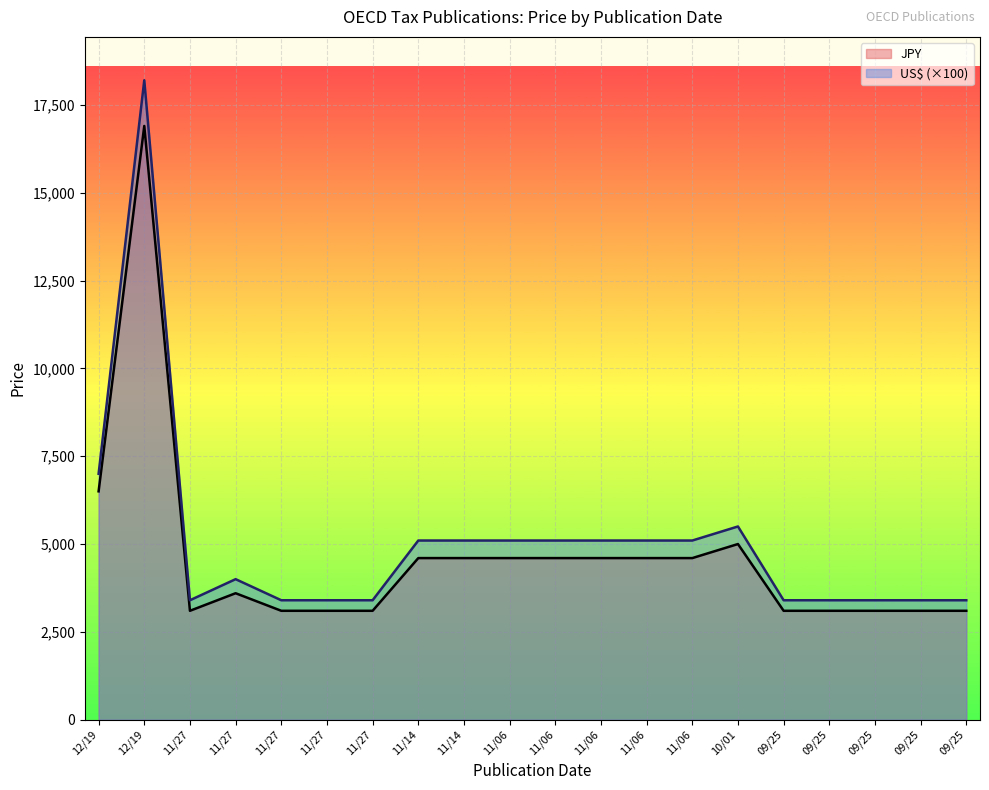

What is the sum of the US$ values at 09/25 and 11/27?

7400